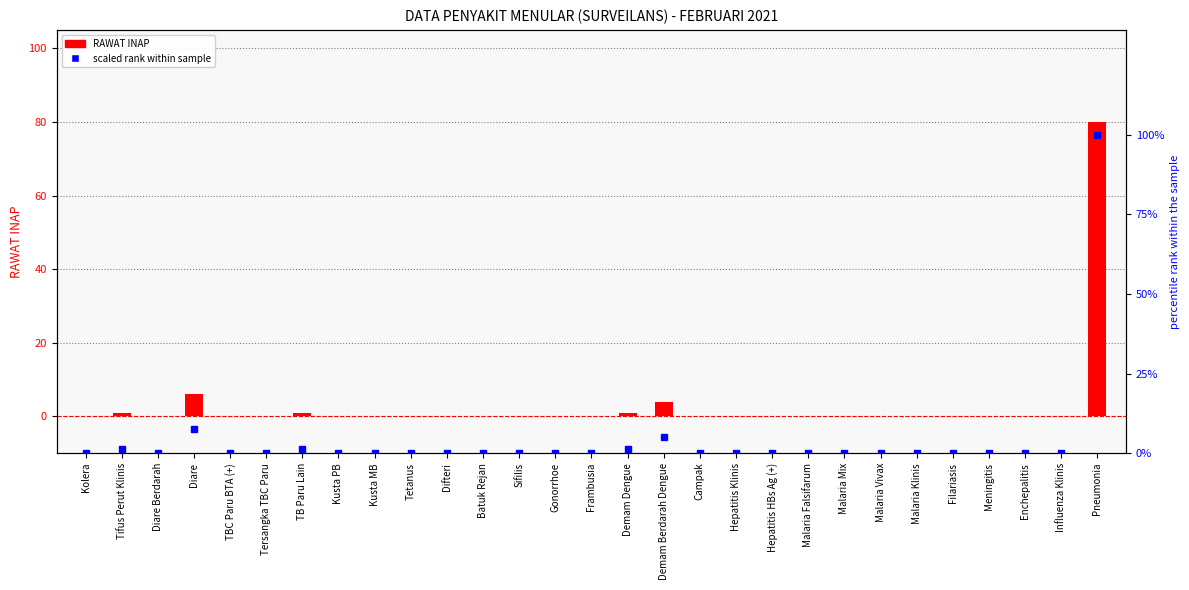

At which label is scaled rank within sample closest to 50?

Diare